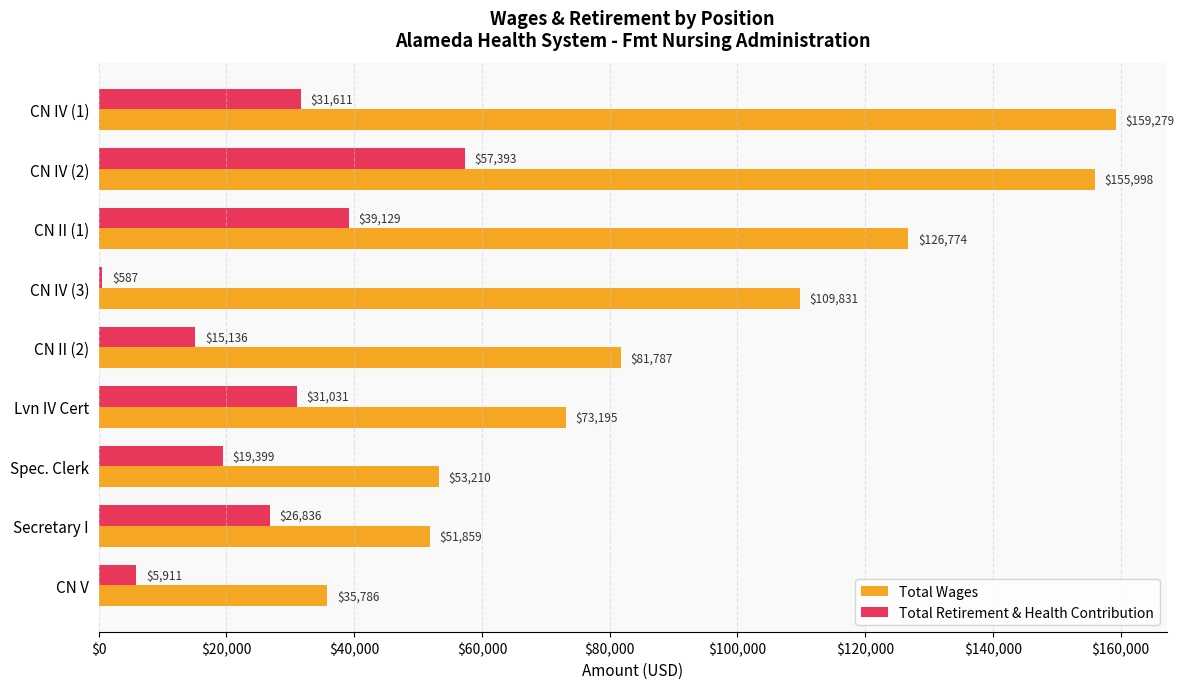

At which label does Total Retirement & Health Contribution reach its minimum?

CN IV (3)